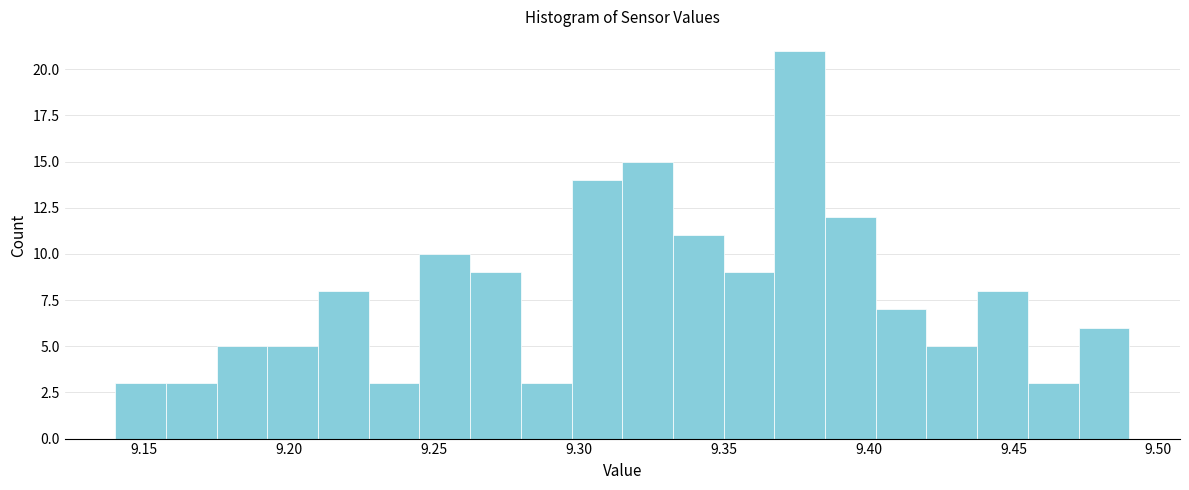

Around what value on the x-axis is the tallest bar? Give the approximate position of its centre, as read against the axis.

9.375